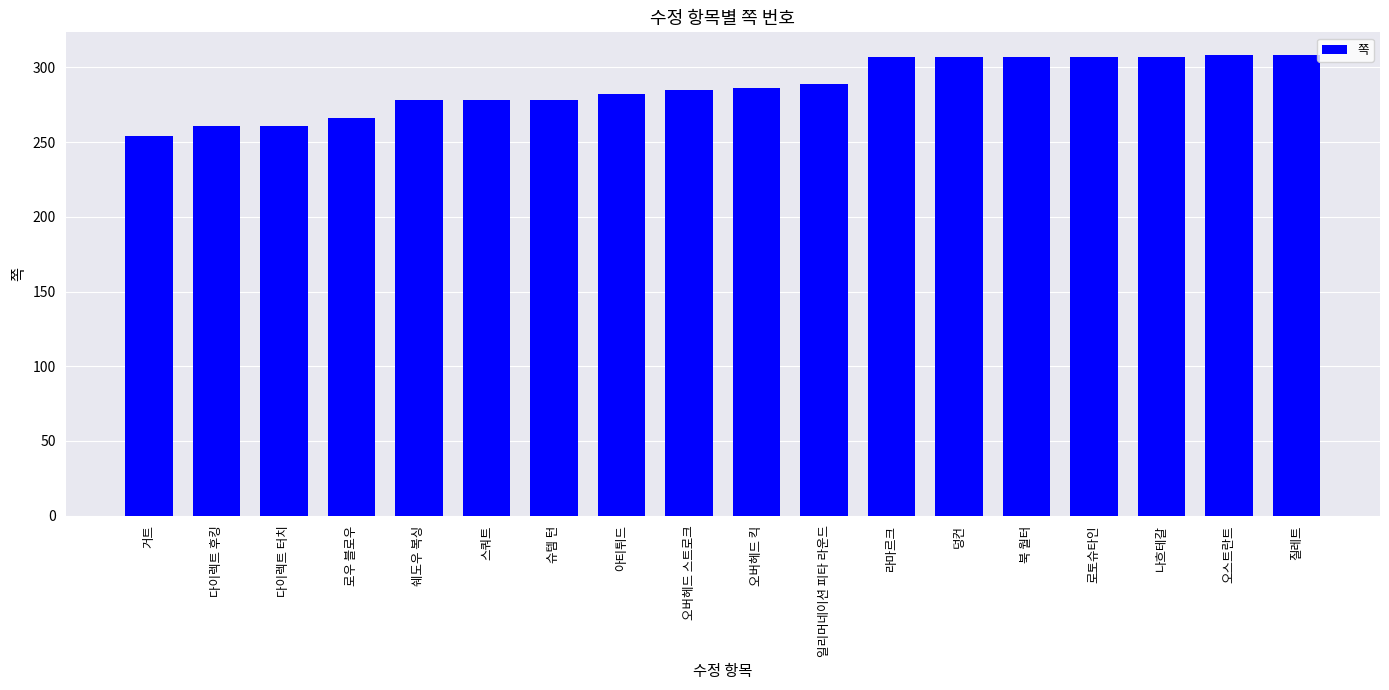

What is the sum of all values?

5169